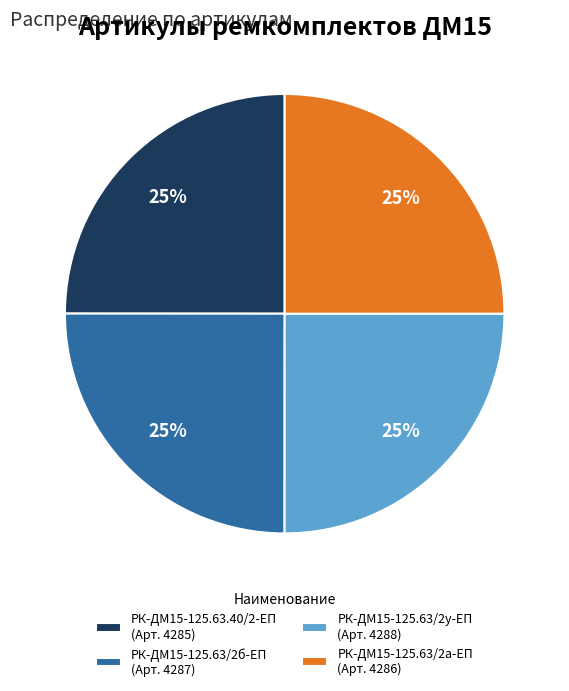

Is it true that РК-ДМ15-125.63/2у-ЕП (Арт. 4288) is 25% of the pie?

True